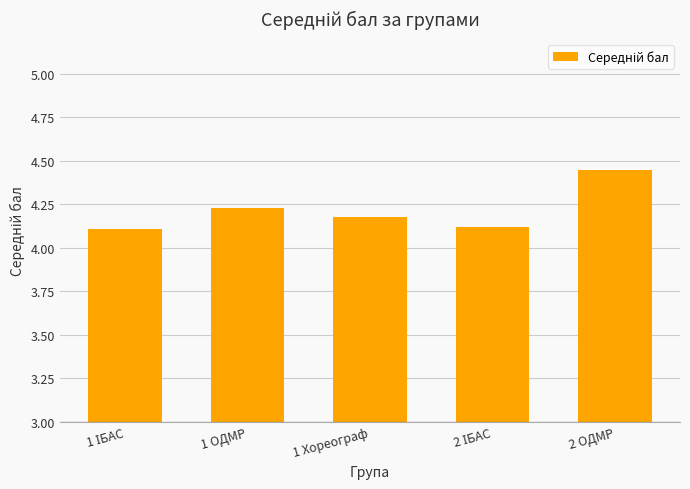

Between 1 ОДМР and 2 ОДМР, which is larger?

2 ОДМР